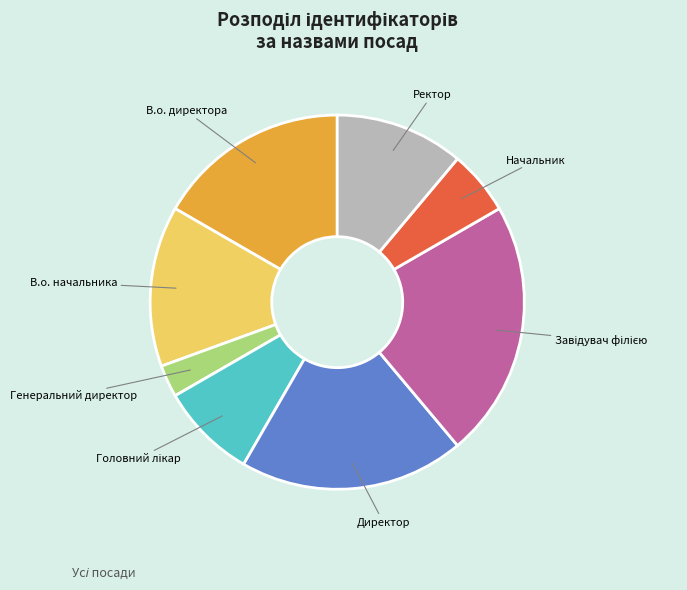

Which slice is the smallest?

Генеральний директор